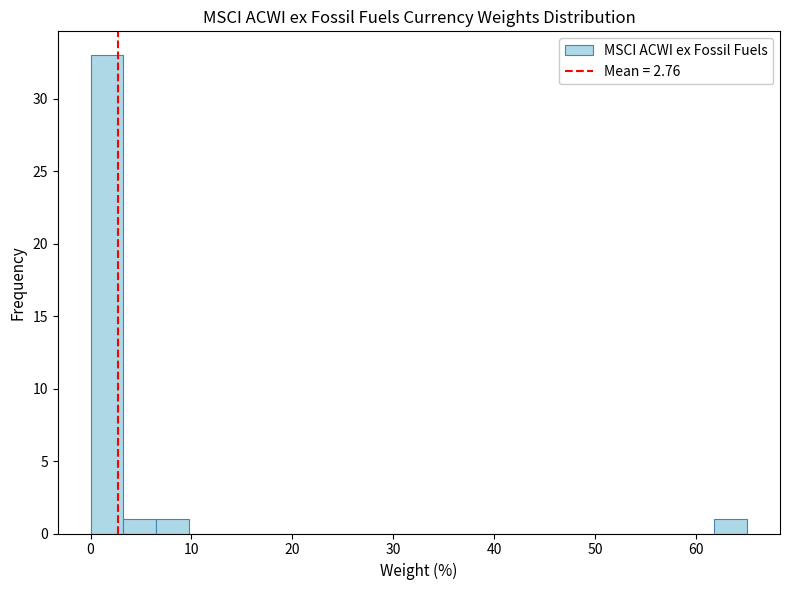

Around what value on the x-axis is the tallest bar? Give the approximate position of its centre, as read against the axis.

2